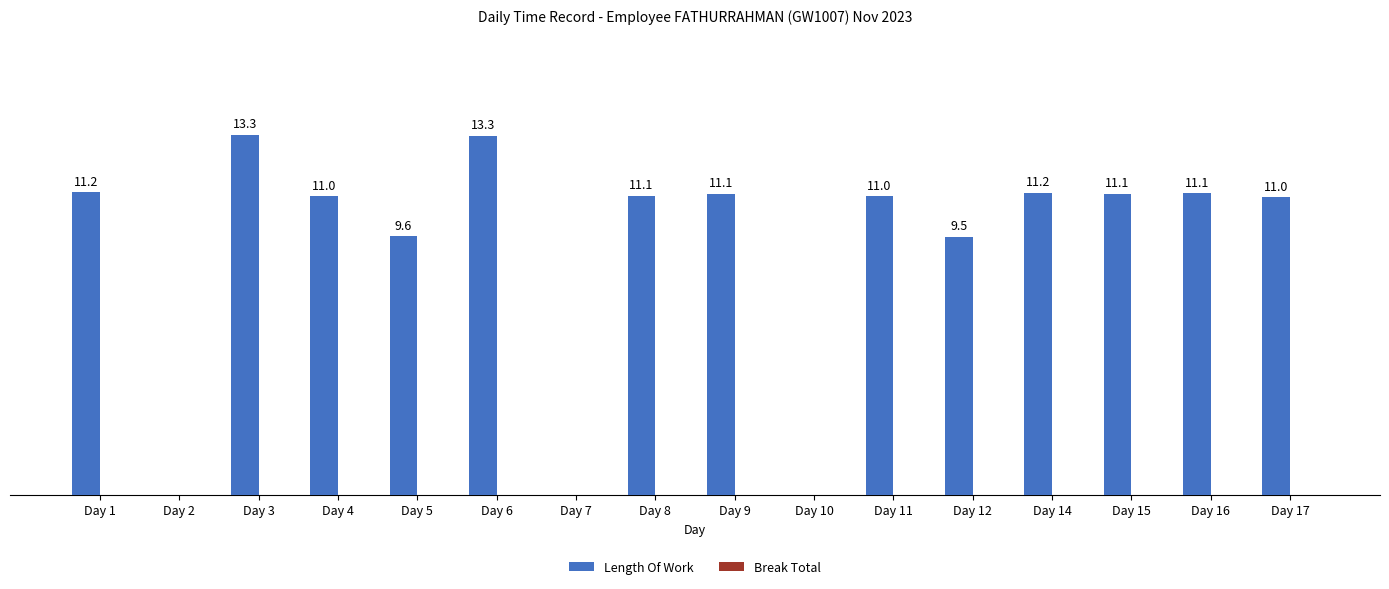

Between Day 5 and Day 12, which is larger?

Day 5